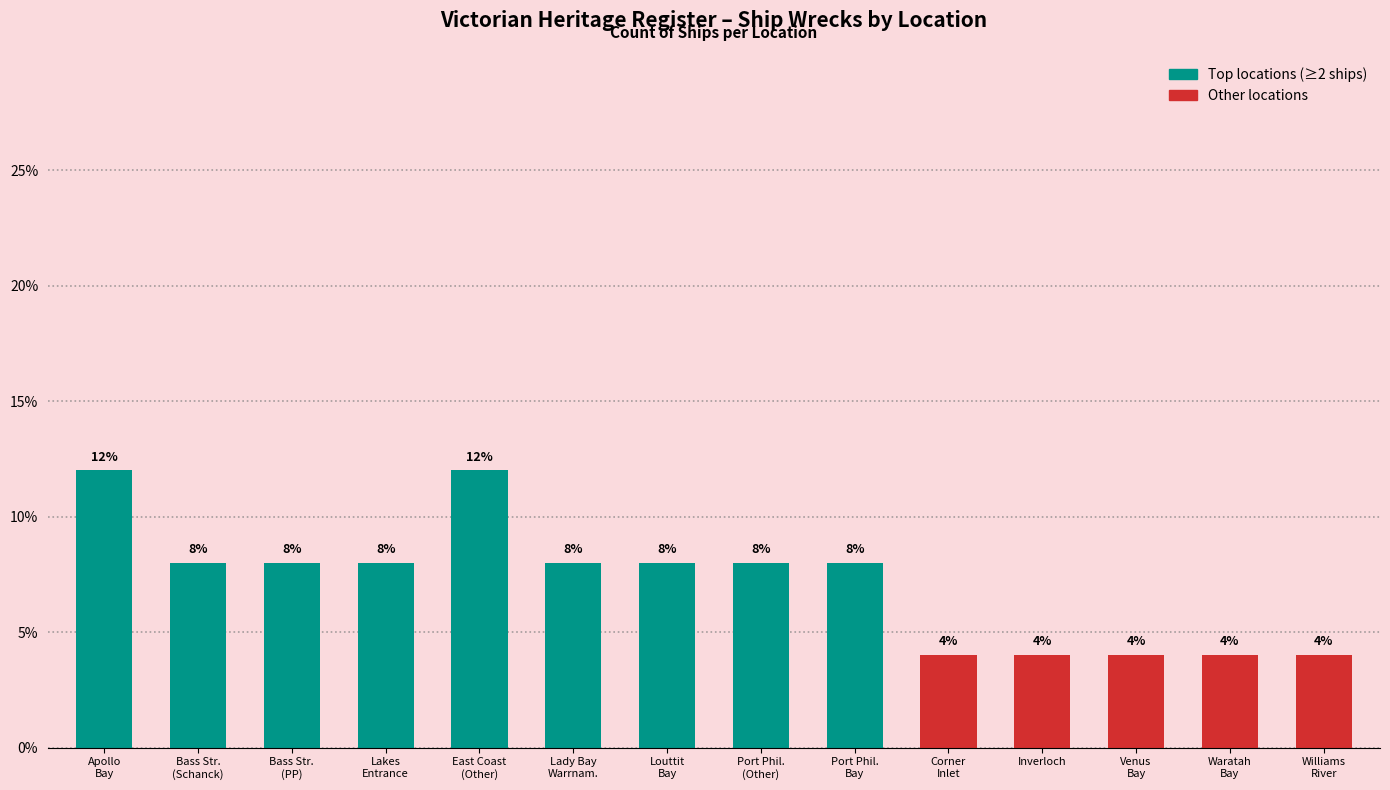

How many values are between 4 and 8?

12